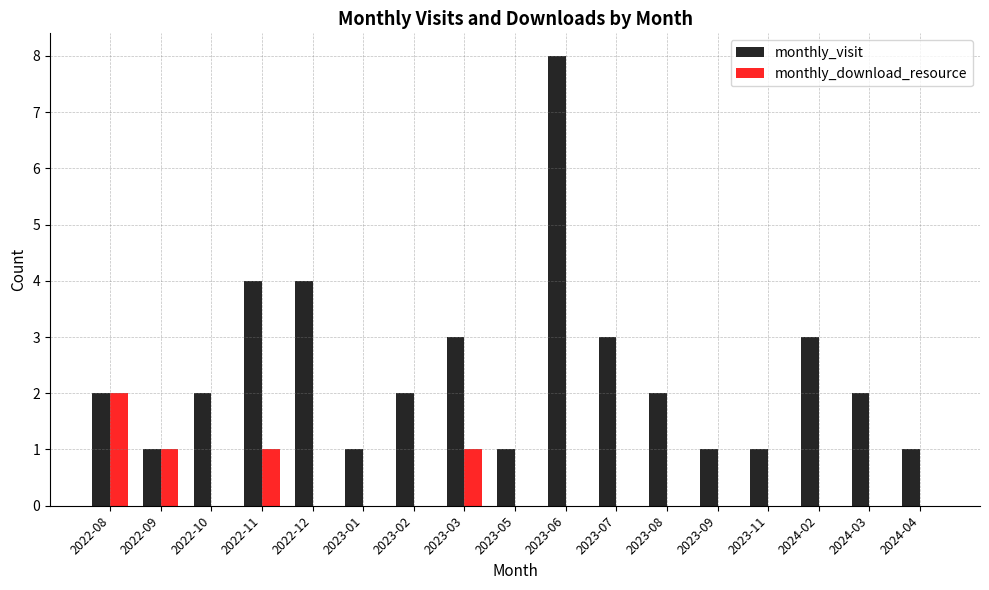

At which category is the sum across all series the highest?

2023-06